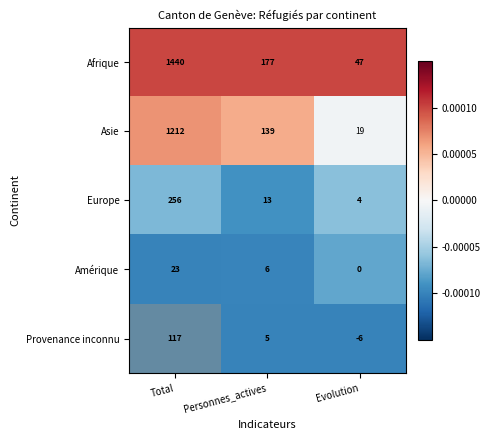

What is the greatest value displayed?

1440